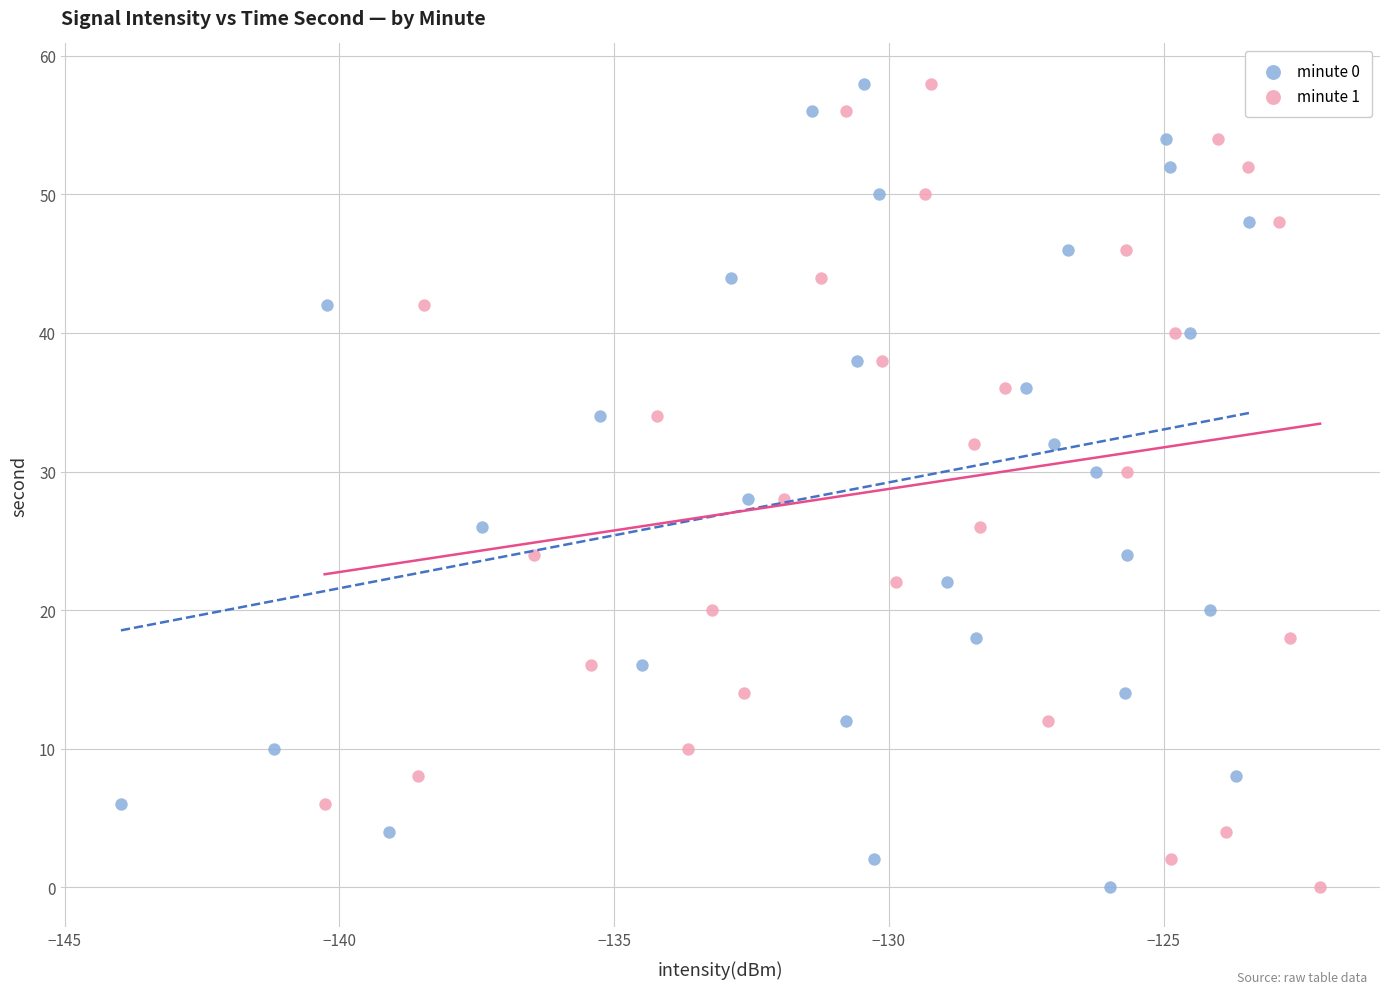

What are all the series names shown in the legend?

minute 0, minute 1